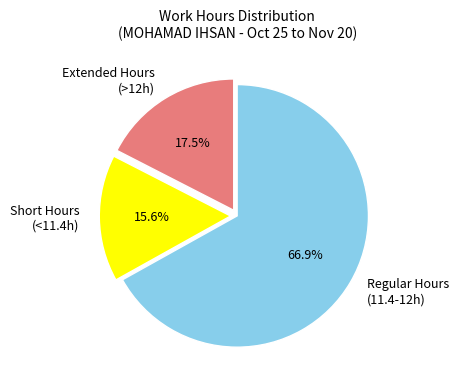

To the nearest percent, what is the average slice percentage?

33%